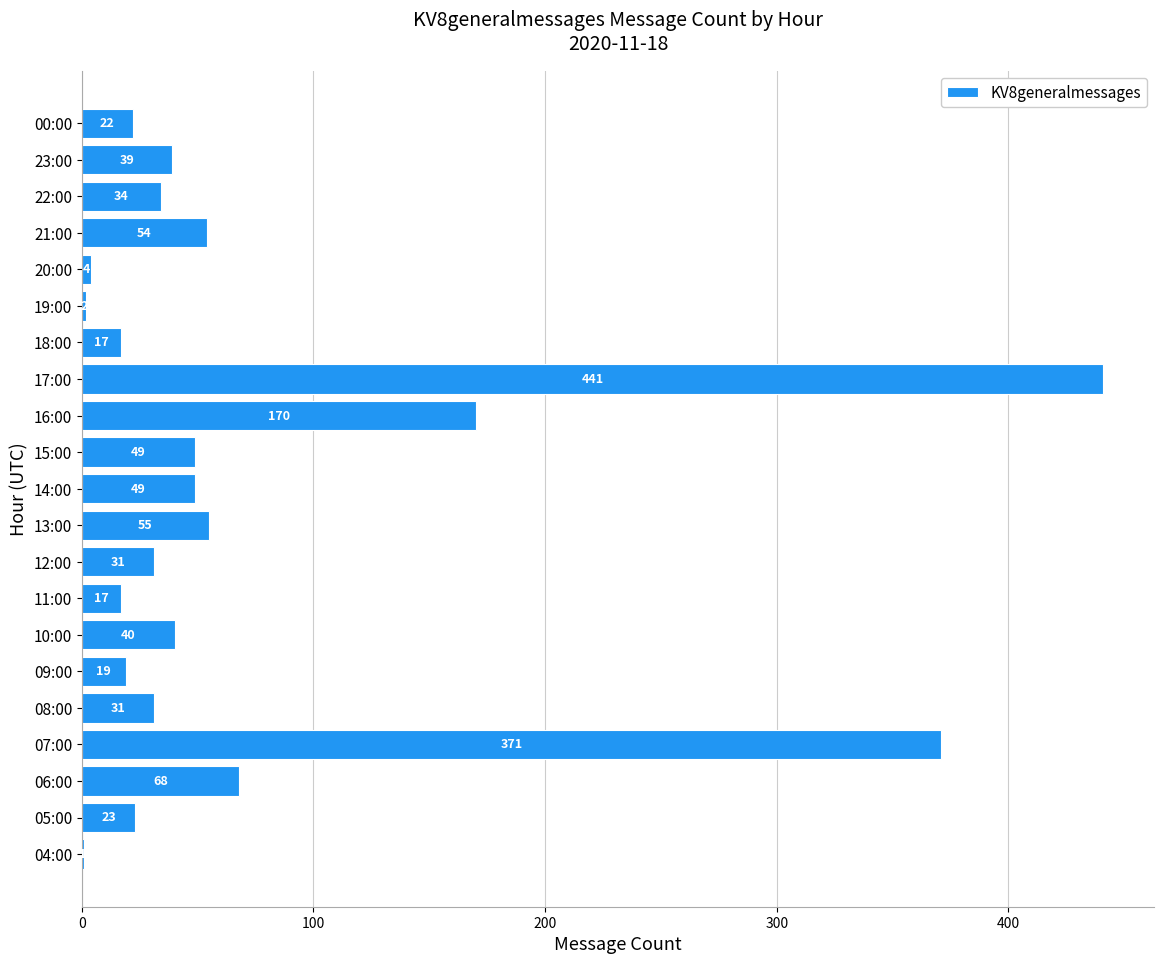

True or false: the data shows 49 at 12:00.

False